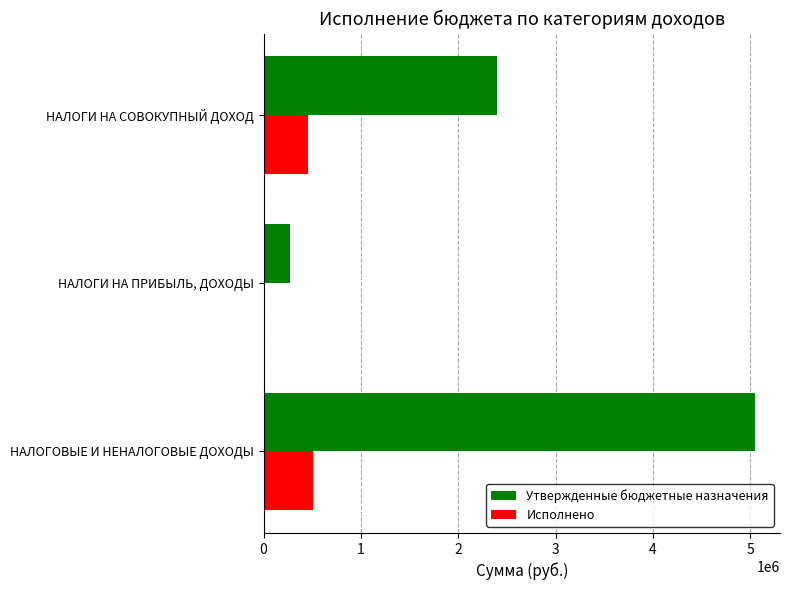

How many data points in Исполнено are above 460119?

2